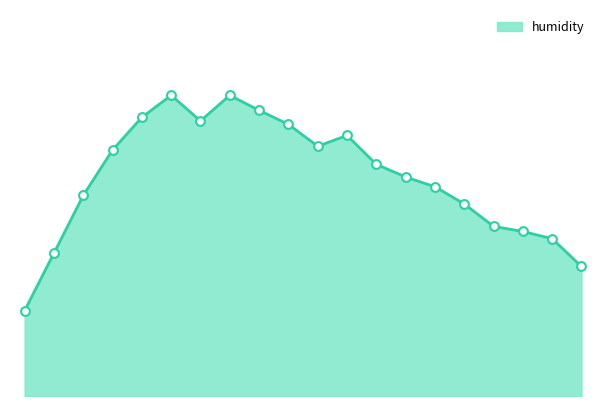

Is this an area chart (filled region under the line)?

Yes